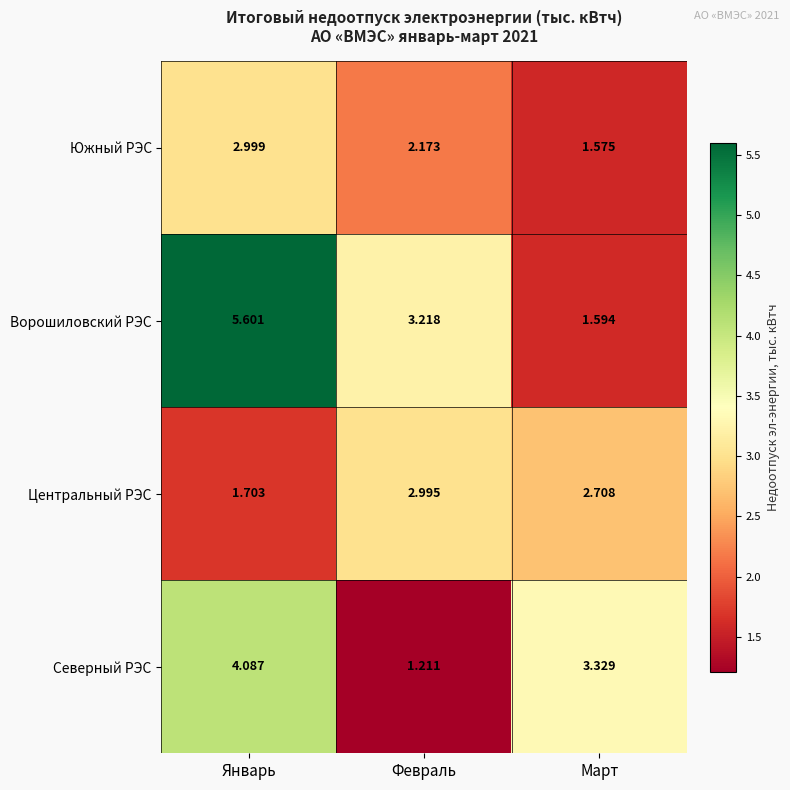

At which label is Центральный РЭС closest to 2?

Январь